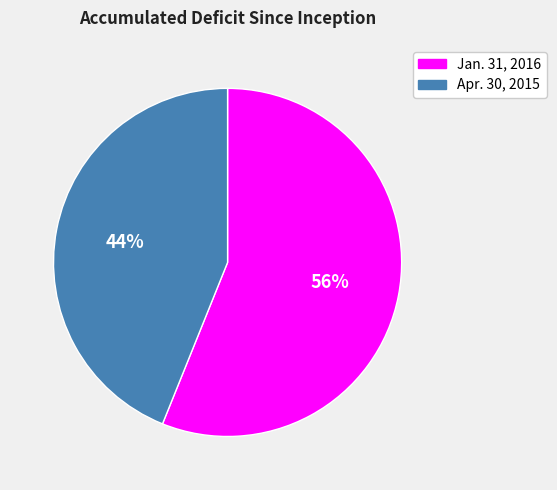

Is there any slice that represents more than half of the pie?

Yes